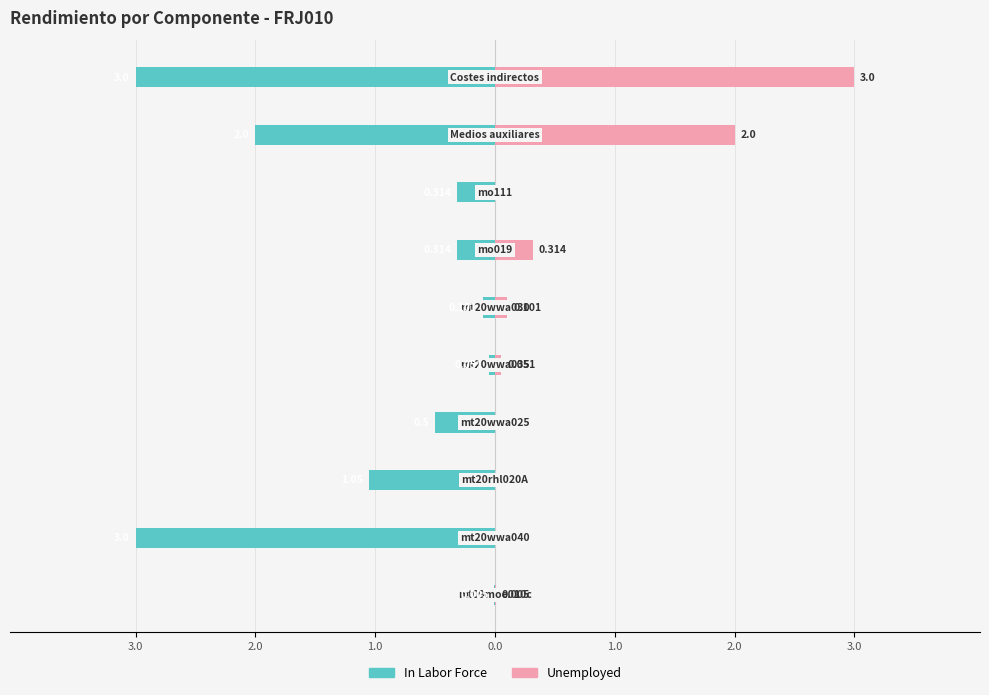

Reading left to right, extract all data points from this chart.

In Labor Force: -0.0	-3.0	-1.1	-0.5	-0.1	-0.1	-0.3	-0.3	-2.0	-3.0
Unemployed: 0.0	0.0	0.0	0.0	0.1	0.1	0.3	0.0	2.0	3.0